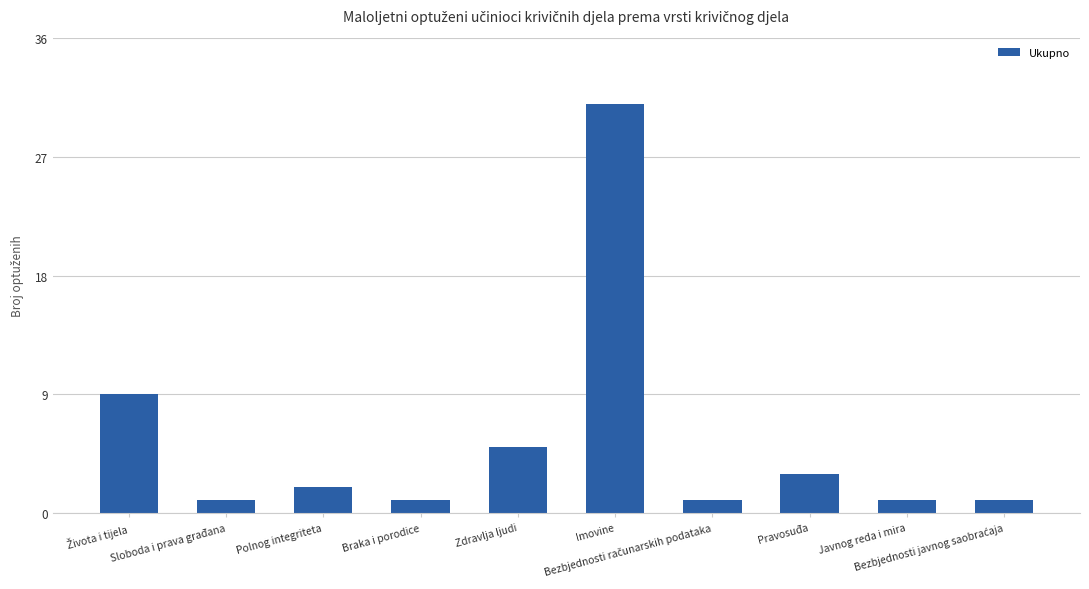

What is the value of the 7th bar from the left?

1